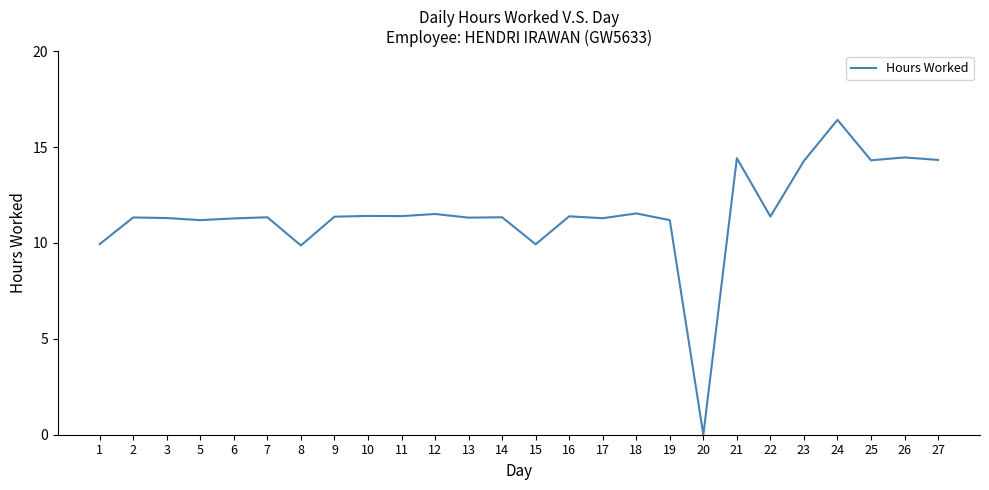

What is the ratio of the value at 14 to the value at 15?

1.1